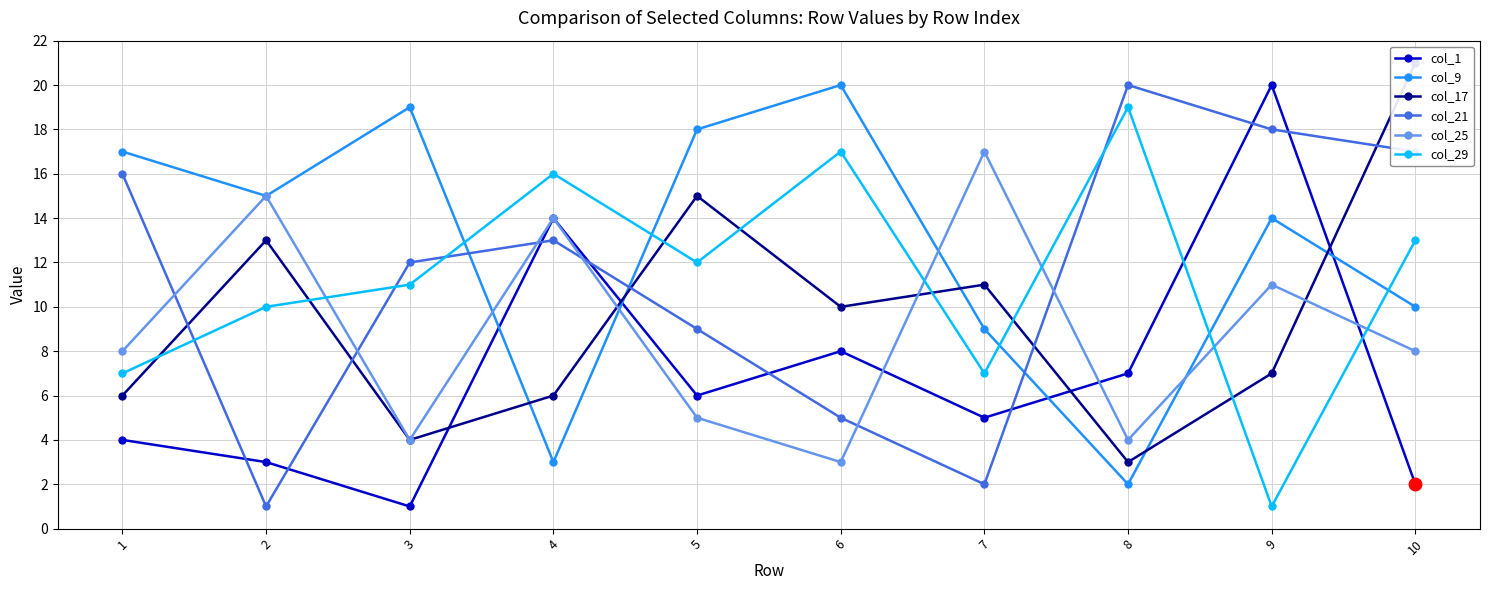

What is the value of the col_25 point at the 5th from the left?

5